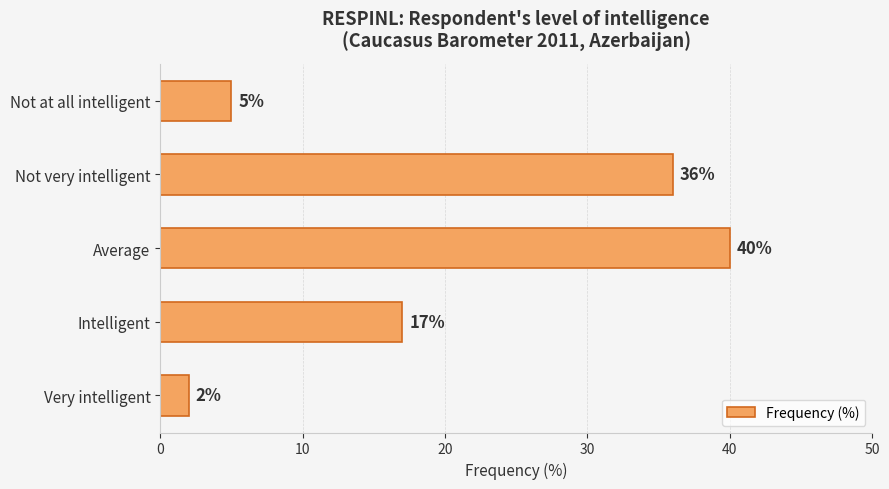

List the labels in order of value, smallest first.

Very intelligent, Not at all intelligent, Intelligent, Not very intelligent, Average